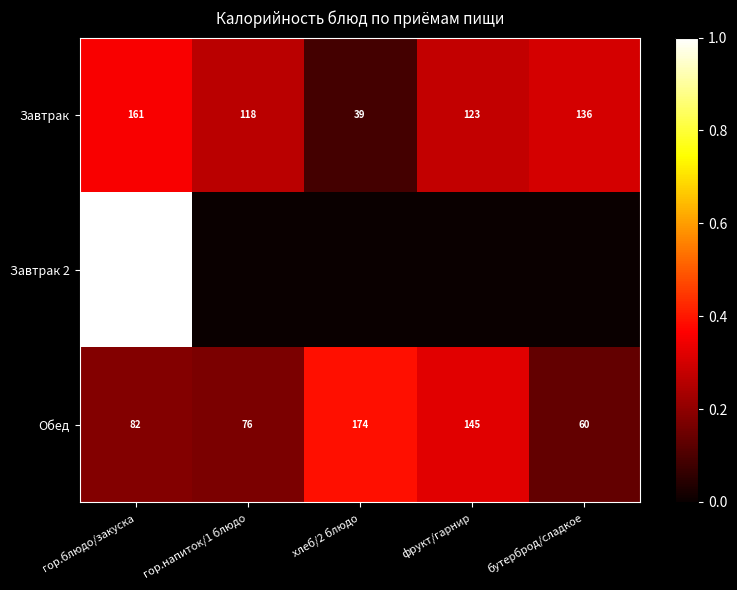

Which label corresponds to the smallest value in the chart?

гор.напиток/1 блюдо